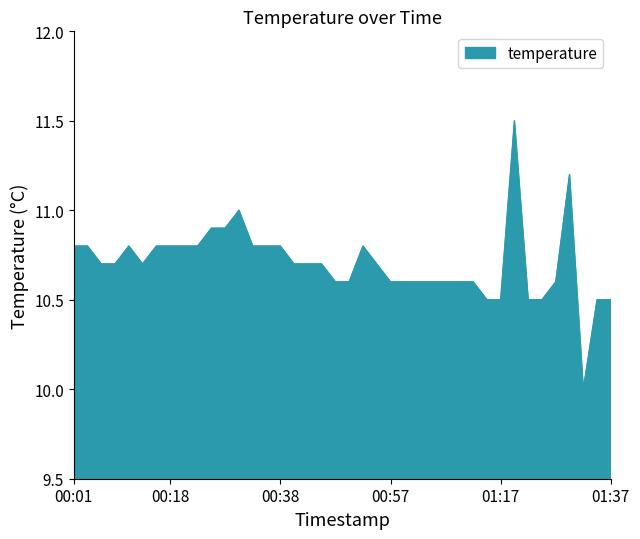

What is the difference between the maximum and minimum values?

1.5